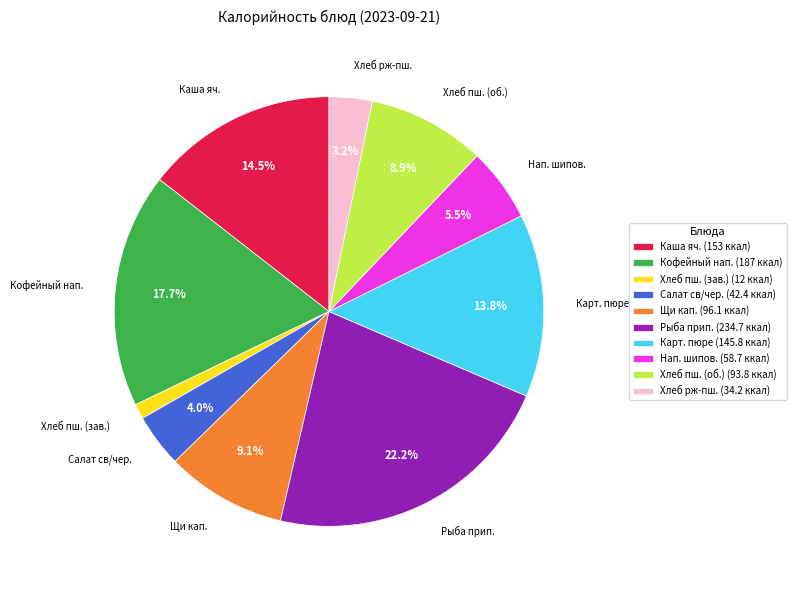

What is the largest slice in the pie chart?

Рыба прип. (234.7 ккал)